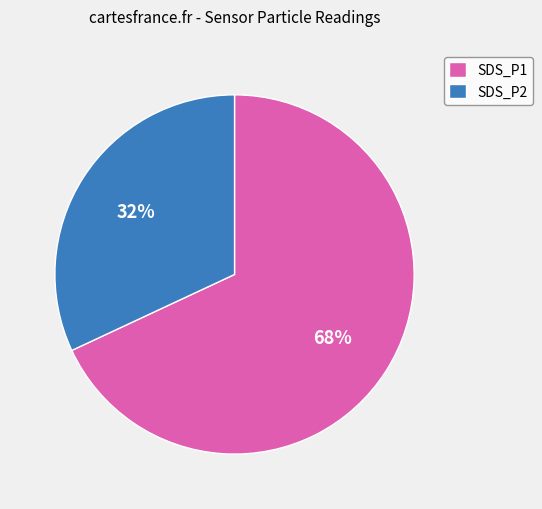

Is it true that SDS_P2 is 32% of the pie?

True